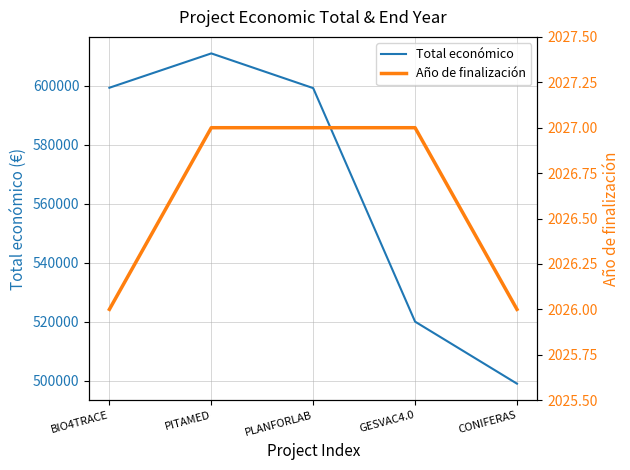

Where is the first local maximum for Total económico?

PITAMED